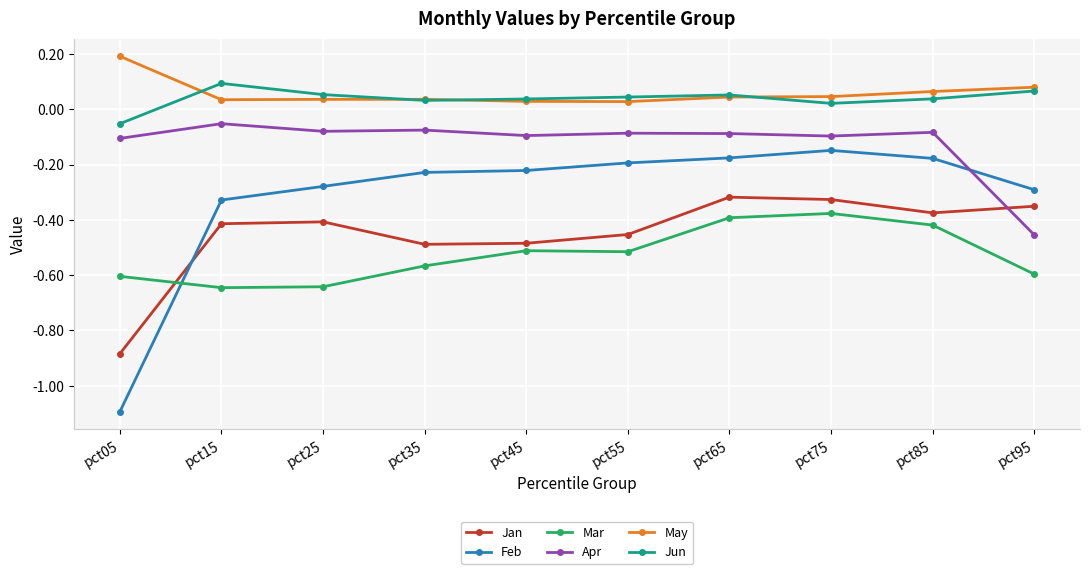

Where is the first local maximum for Jun?

pct15